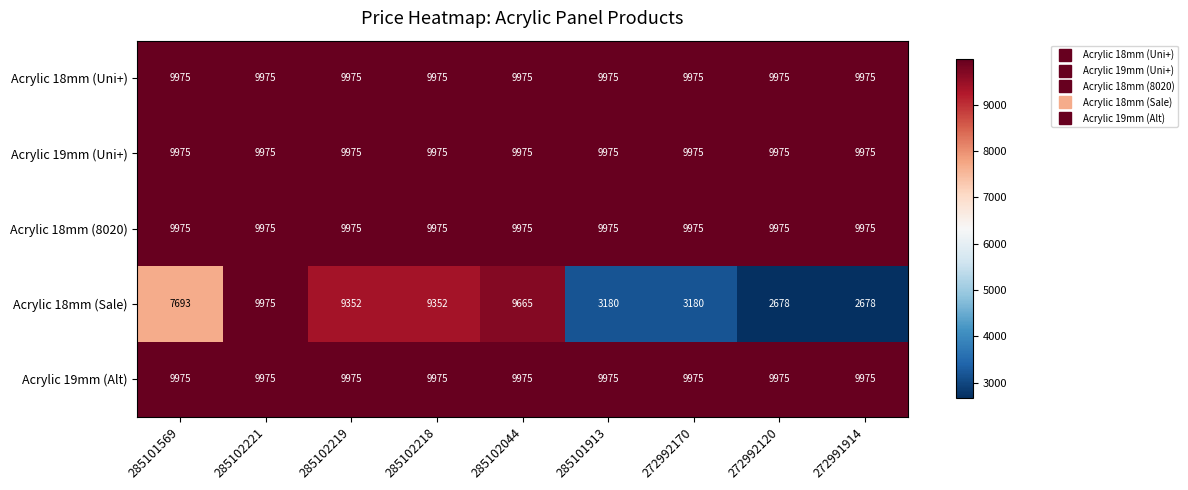

What is the greatest value displayed?

9975